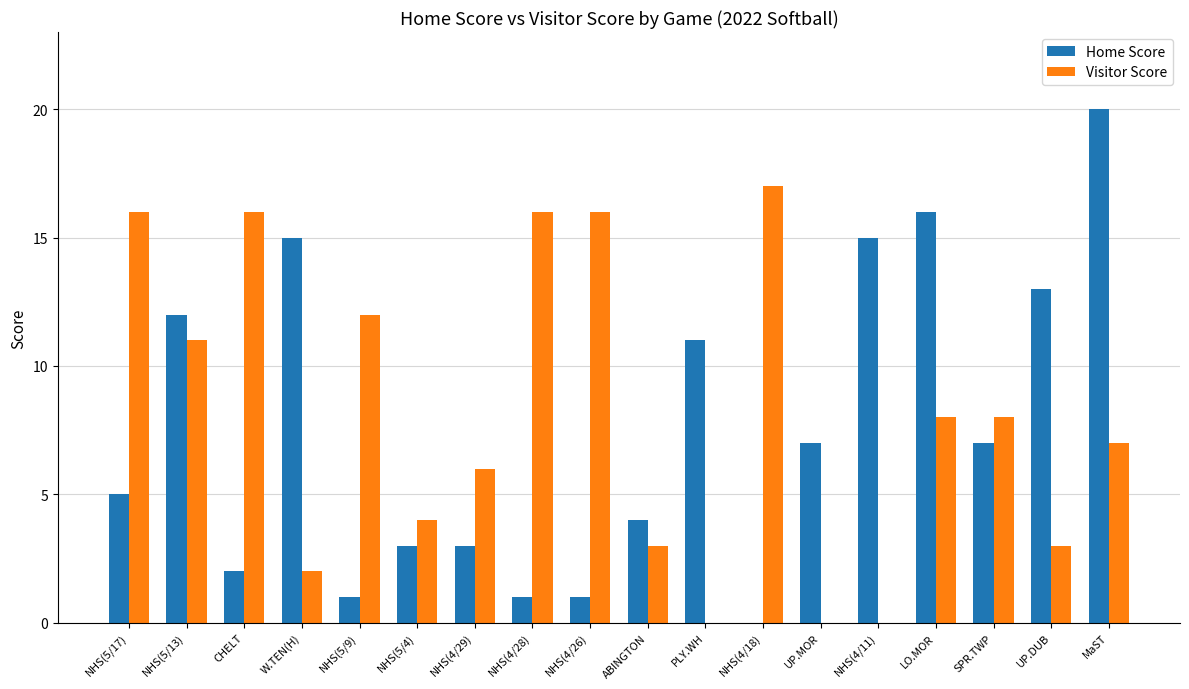

At which category is the sum across all series the highest?

MaST